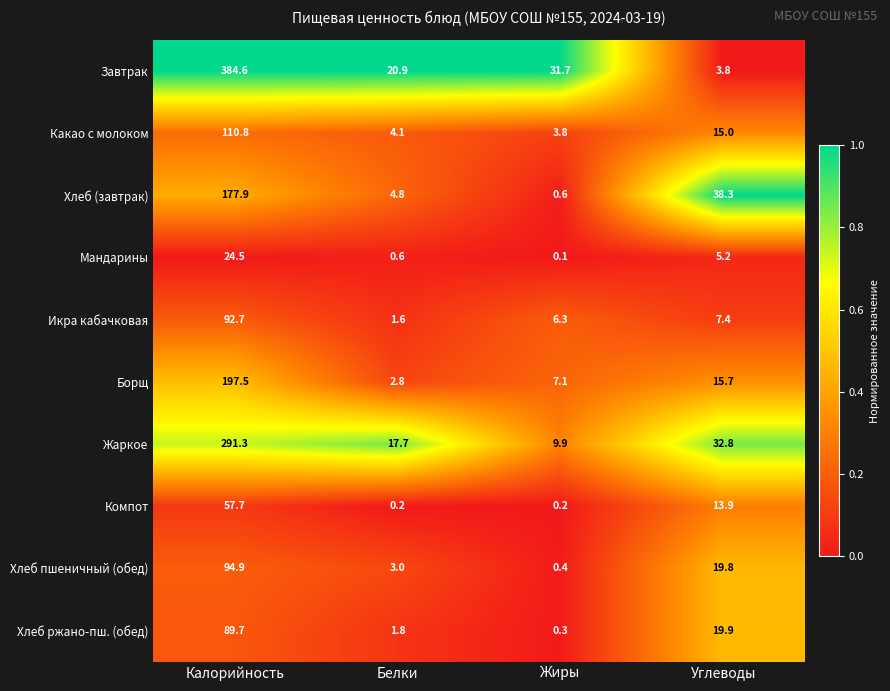

Which series has the largest range (max minus min)?

Завтрак